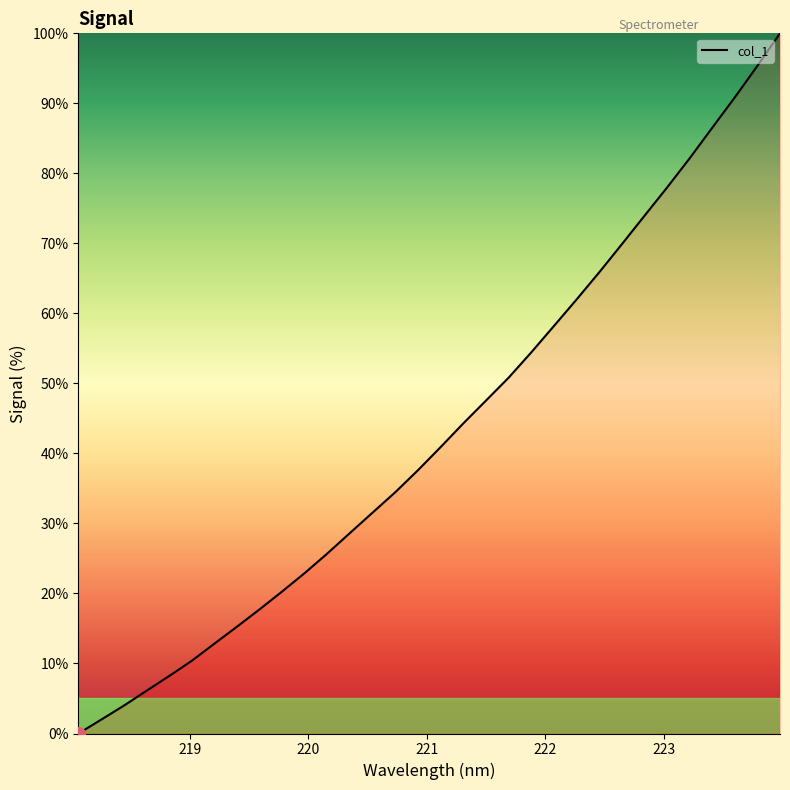

What is the maximum value shown in the chart?

100.0